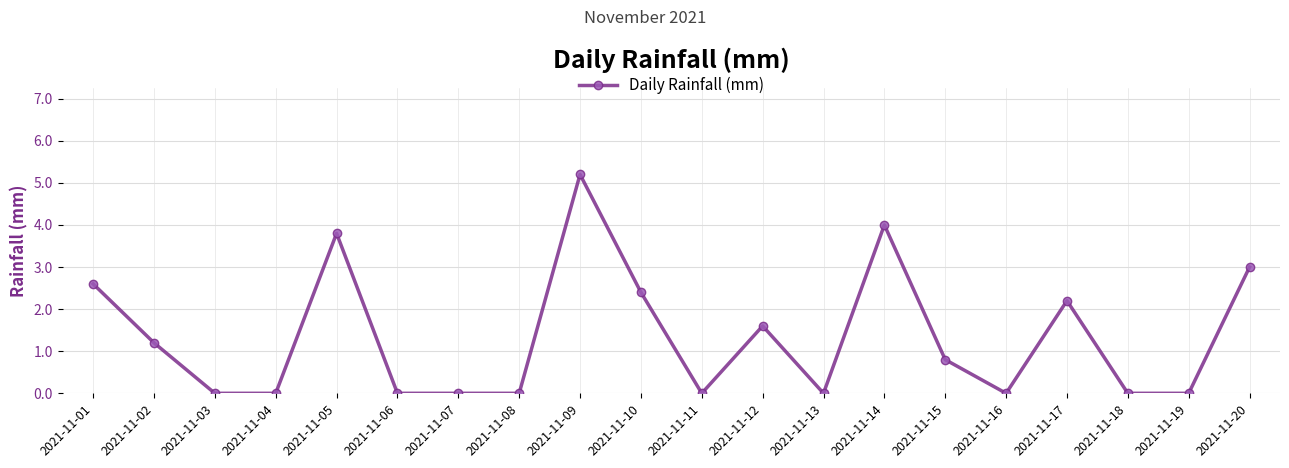

Count the number of data series in this chart.

1